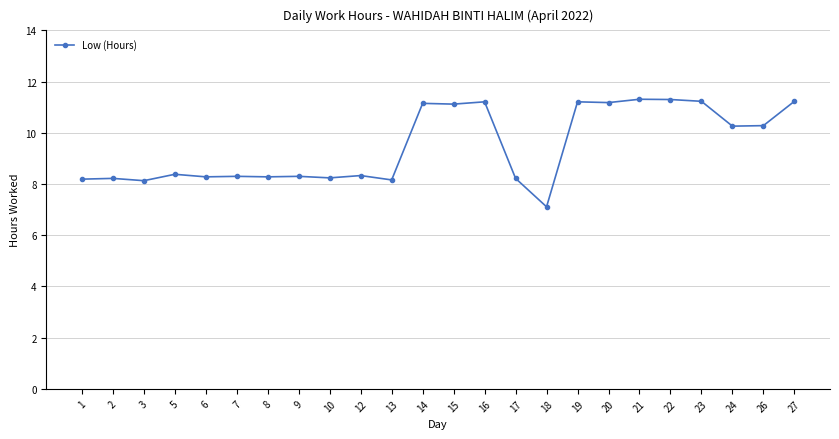

True or false: the data has more than 2 interior local peaks.

True